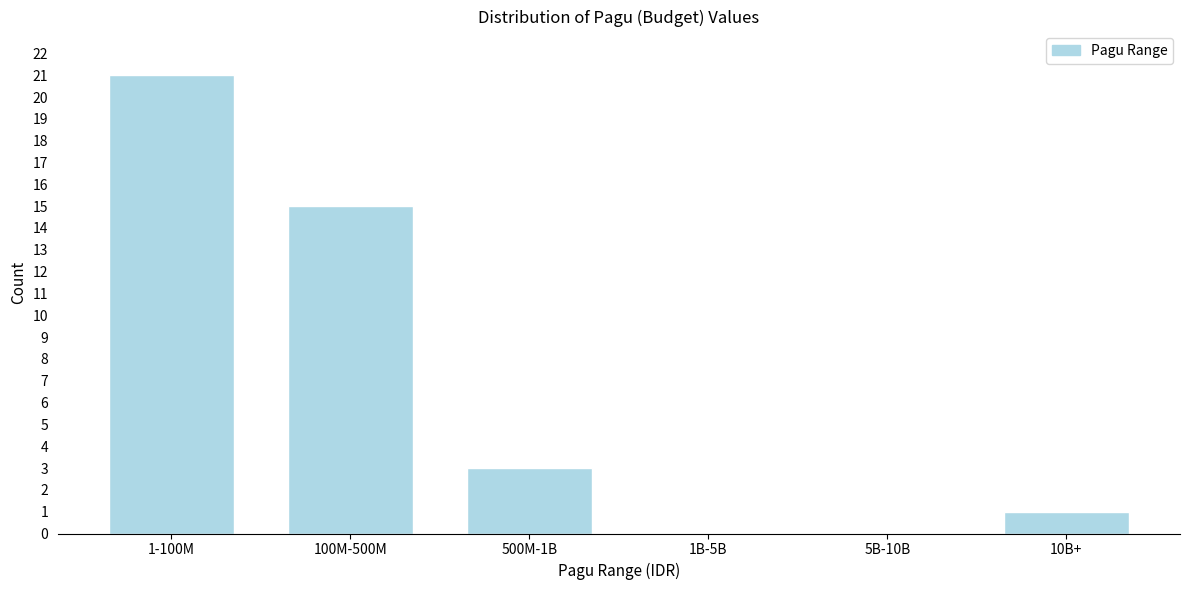

Reading right to left, transcribe all the data shown in this chart.

10B+=1	5B-10B=0	1B-5B=0	500M-1B=3	100M-500M=15	1-100M=21